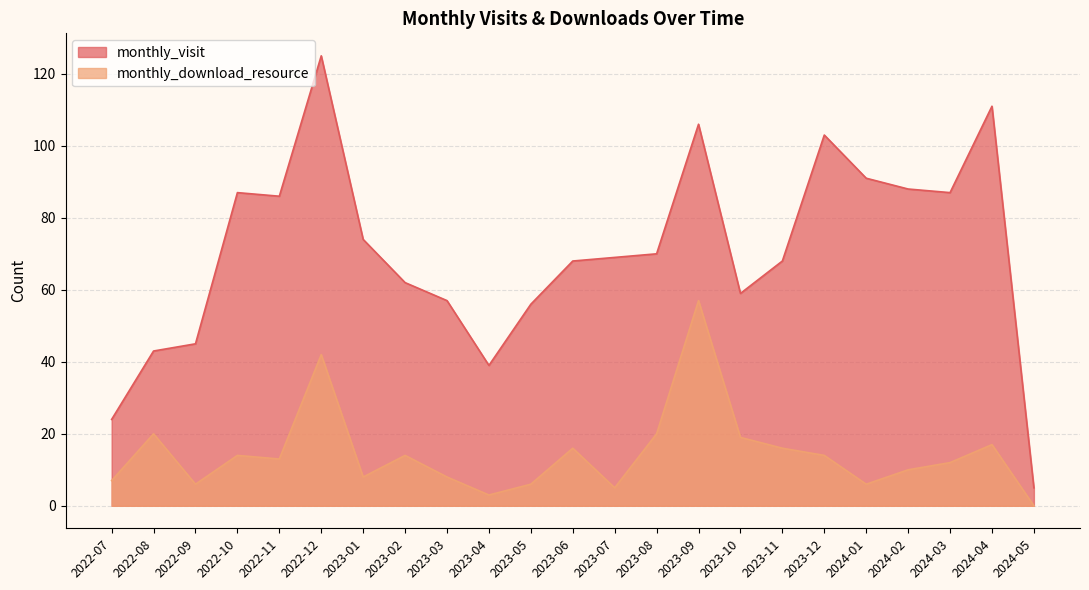

True or false: monthly_download_resource and monthly_visit intersect in this chart.

False